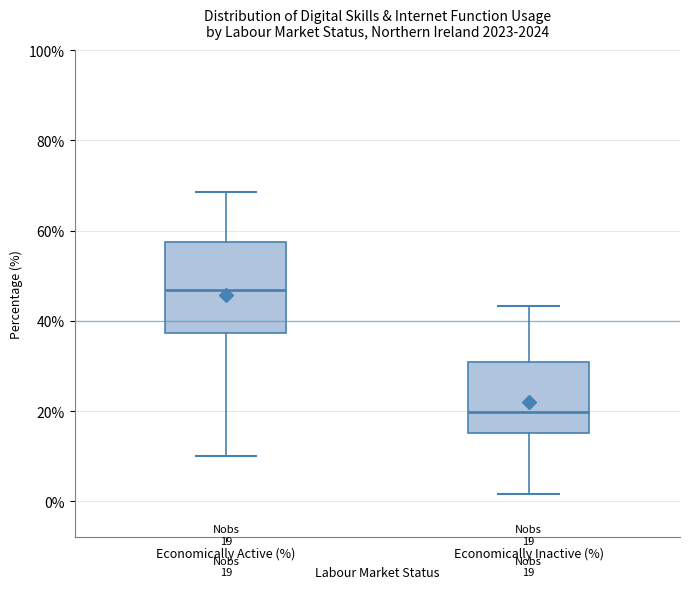

Which box's median line is the highest?

Economically Active (%)